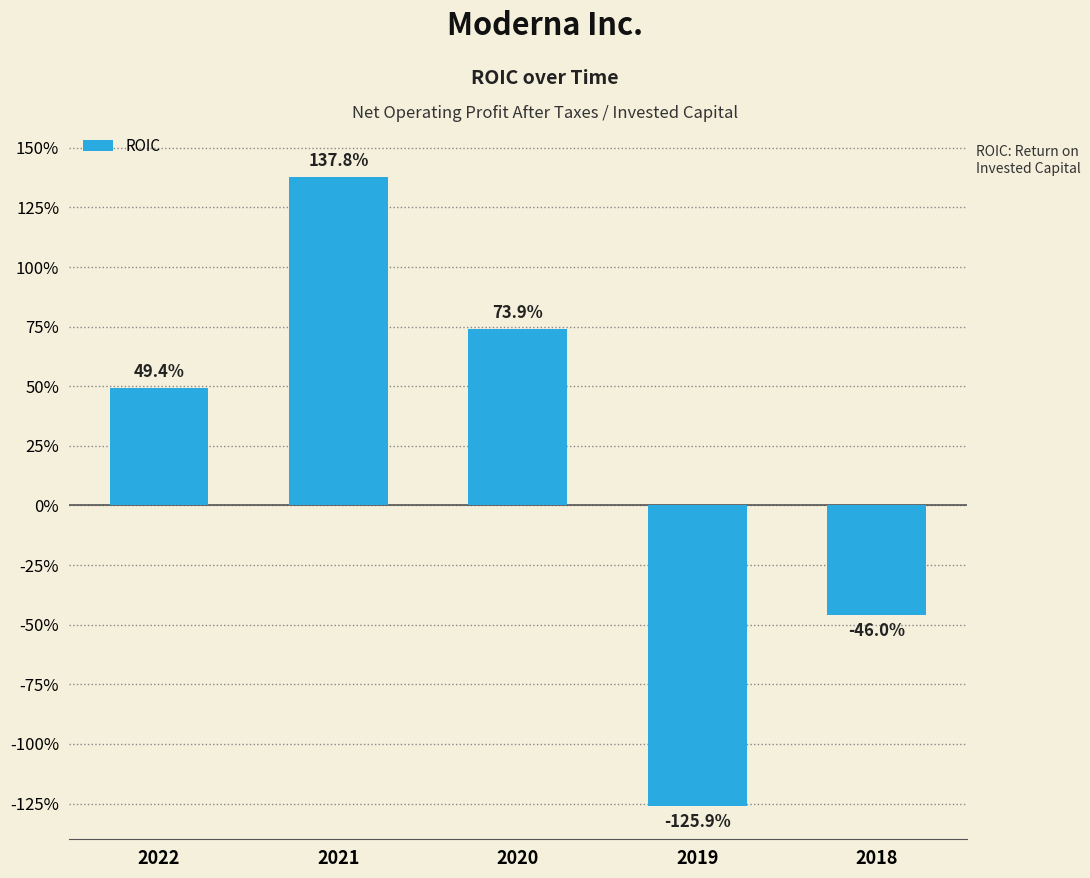

The chart shows a value of 1.4 at 2021. True or false?

True